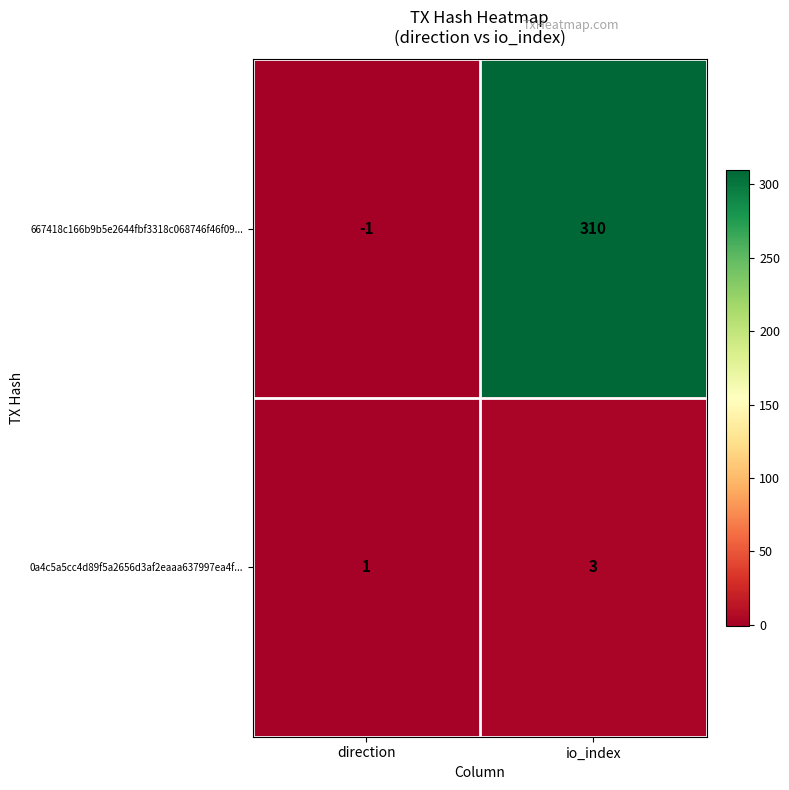

At direction, list the series in order from smallest to largest.

667418c166b9b5e2644fbf3318c068746f46f09..., 0a4c5a5cc4d89f5a2656d3af2eaaa637997ea4f...